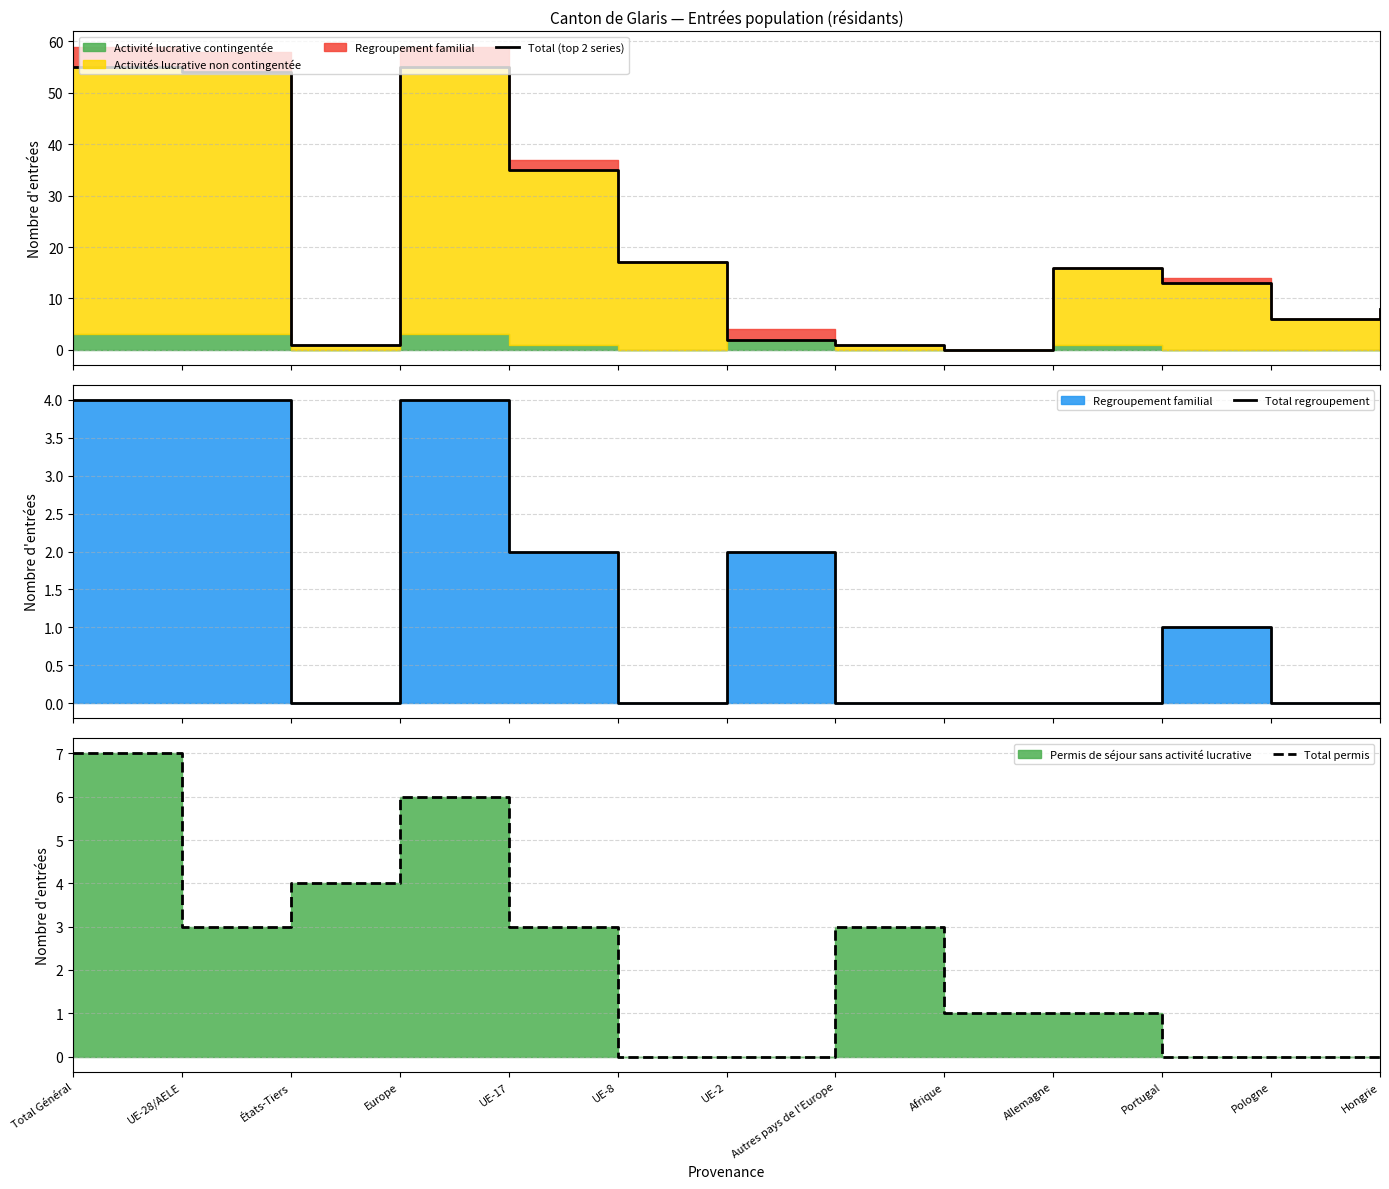

True or false: Total (top 2 series) has more than 2 points higher than both neighbors.

False